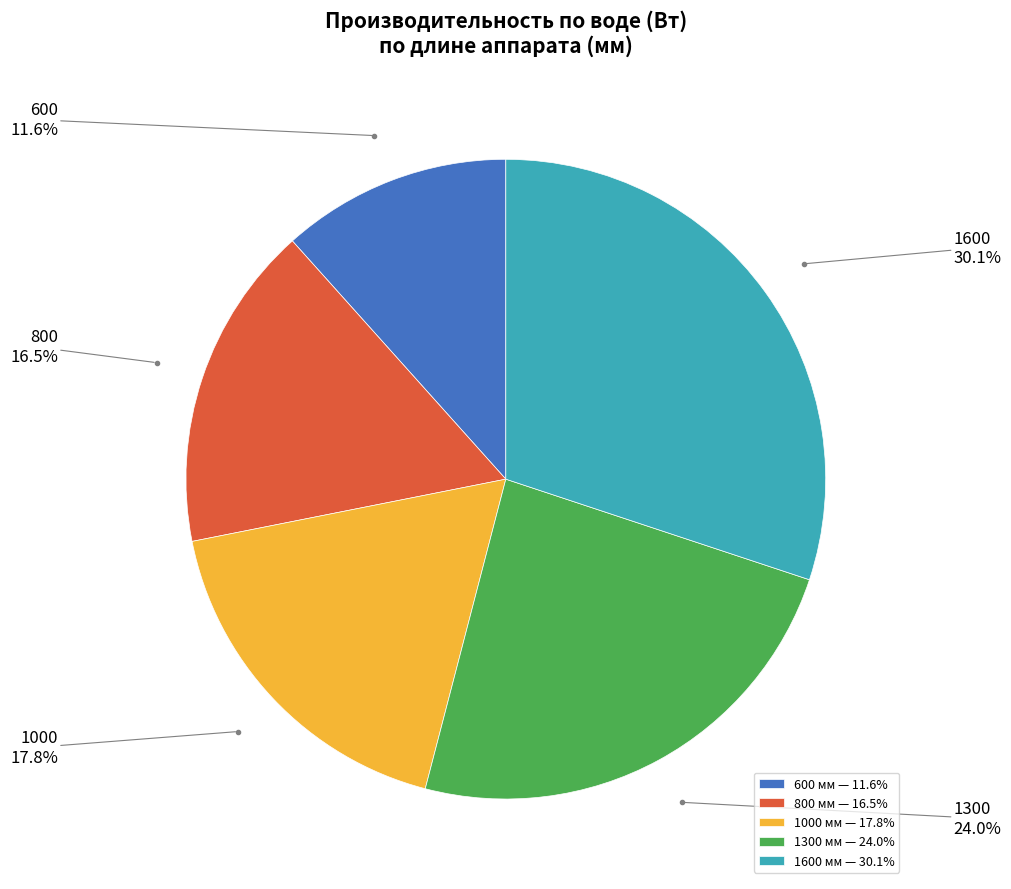

Approximately how many times larger is the value at 1300 compared to 1000?

1.3